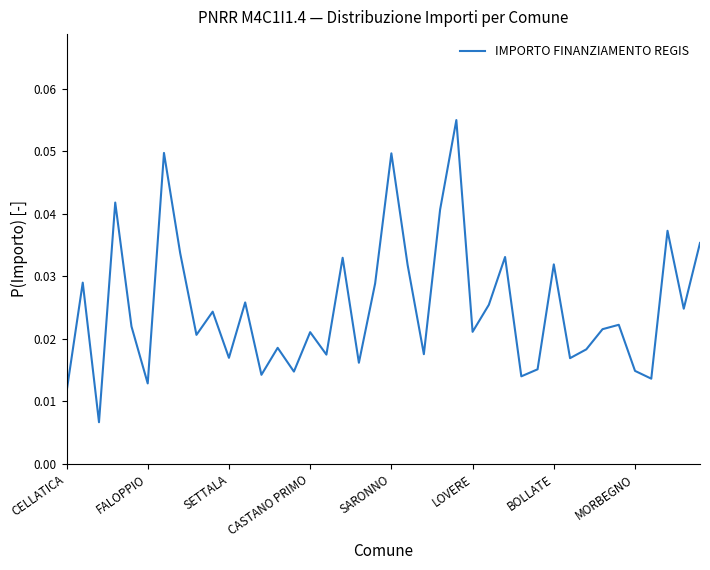

Reading left to right, list all the values displayed in this chart.

0.0	0.0	0.0	0.0	0.0	0.0	0.0	0.0	0.0	0.0	0.0	0.0	0.0	0.0	0.0	0.0	0.0	0.0	0.0	0.0	0.0	0.0	0.0	0.0	0.1	0.0	0.0	0.0	0.0	0.0	0.0	0.0	0.0	0.0	0.0	0.0	0.0	0.0	0.0	0.0